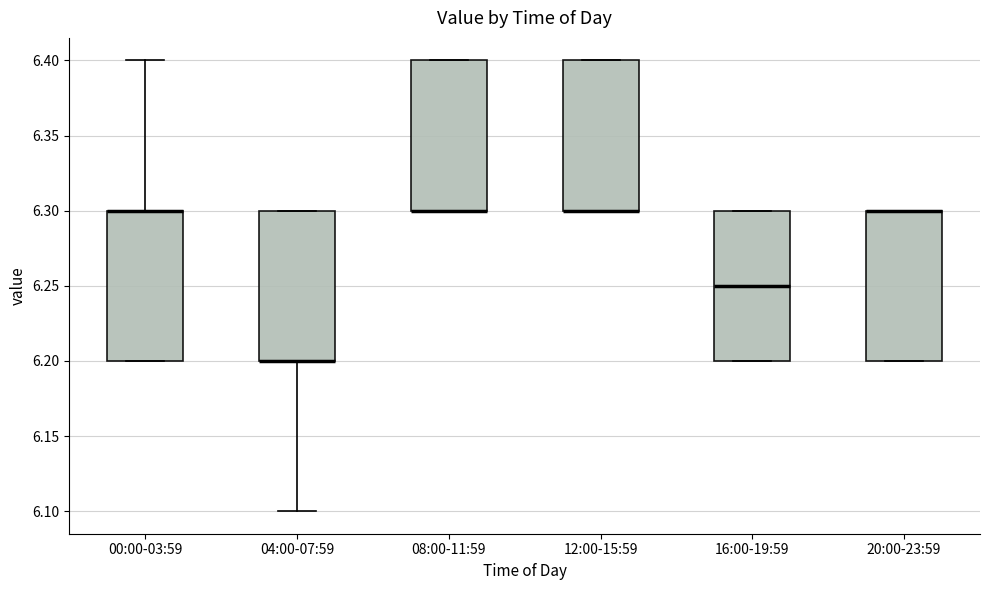

Reading left to right, transcribe this box plot: for each box, give where its median line is, the range the box spans, and where its two whiskers end, as read against the y-axis. The values are not printed on the chart, so give them approximately, as read against the axis.

00:00-03:59: median 6.30 (drawn on the box's upper edge), box 6.20 to 6.30, whiskers 6.20 to 6.40
04:00-07:59: median 6.20 (drawn on the box's lower edge), box 6.20 to 6.30, whiskers 6.10 to 6.30
08:00-11:59: median 6.30 (drawn on the box's lower edge), box 6.30 to 6.40, whiskers 6.30 to 6.40
12:00-15:59: median 6.30 (drawn on the box's lower edge), box 6.30 to 6.40, whiskers 6.30 to 6.40
16:00-19:59: median 6.25, box 6.20 to 6.30, whiskers 6.20 to 6.30
20:00-23:59: median 6.30 (drawn on the box's upper edge), box 6.20 to 6.30, whiskers 6.20 to 6.30